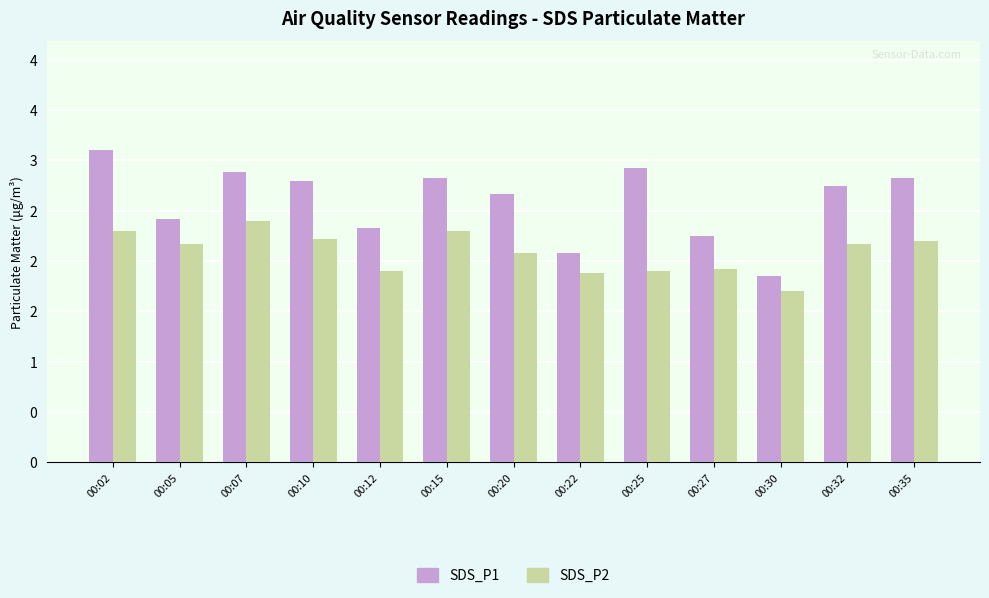

Reading left to right, extract all data points from this chart.

SDS_P1: 00:02=3.1	00:05=2.4	00:07=2.9	00:10=2.8	00:12=2.3	00:15=2.8	00:20=2.7	00:22=2.1	00:25=2.9	00:27=2.2	00:30=1.9	00:32=2.8	00:35=2.8
SDS_P2: 00:02=2.3	00:05=2.2	00:07=2.4	00:10=2.2	00:12=1.9	00:15=2.3	00:20=2.1	00:22=1.9	00:25=1.9	00:27=1.9	00:30=1.7	00:32=2.2	00:35=2.2